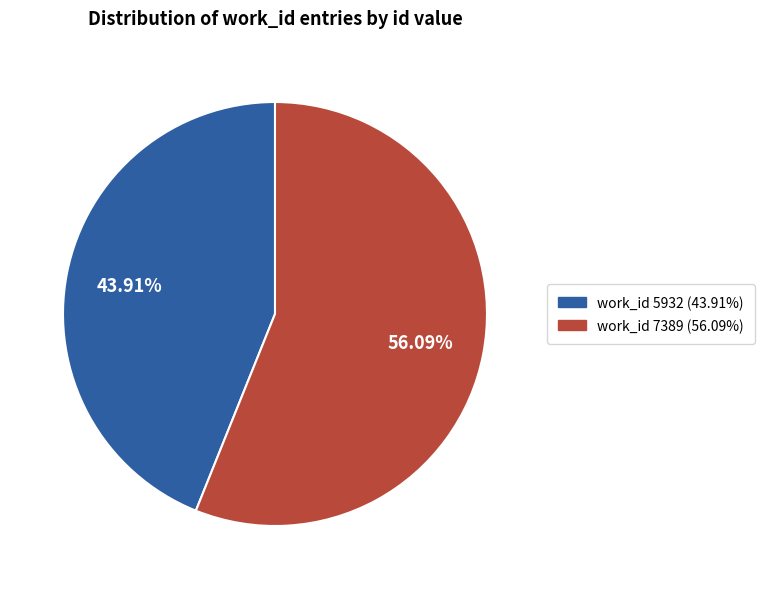

Does any single category account for the majority?

Yes